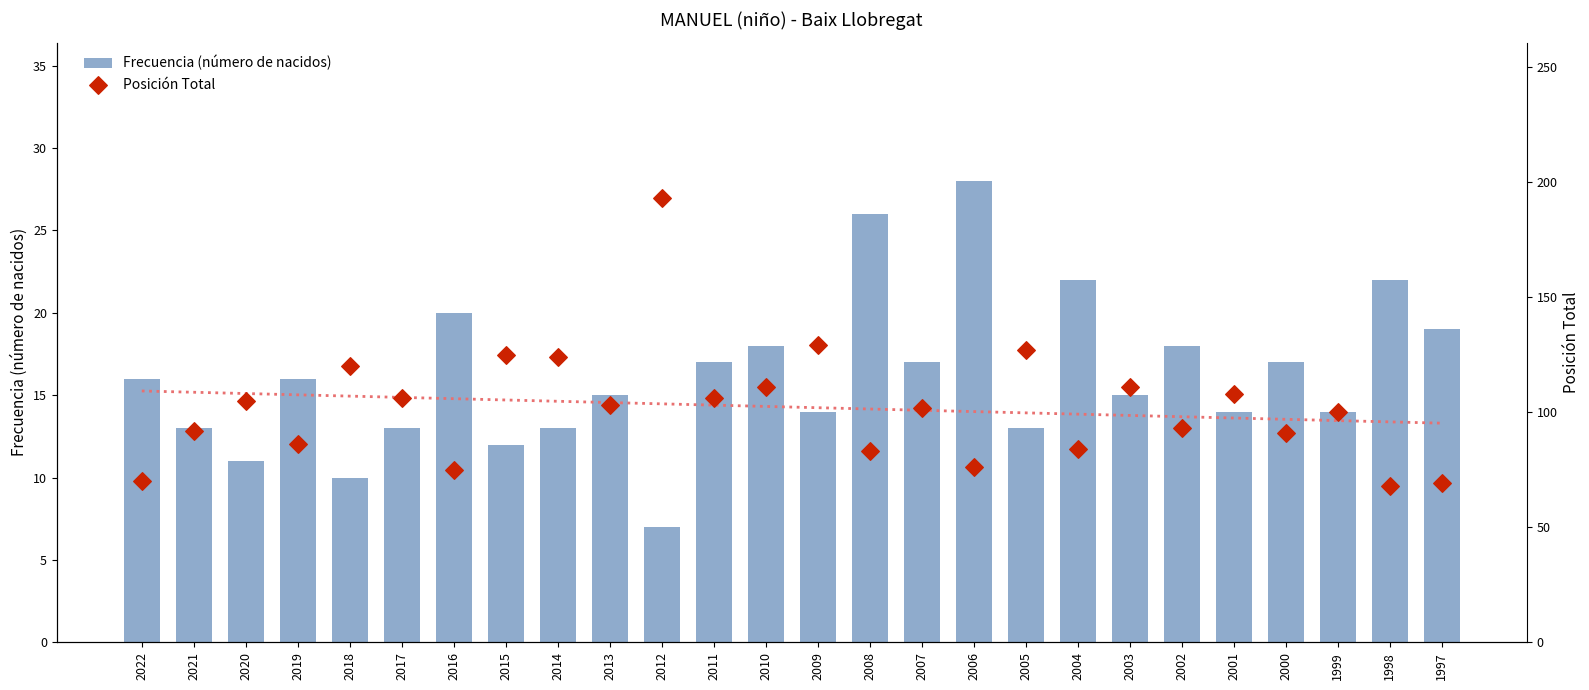

Which series has the largest total across all categories?

Posición Total